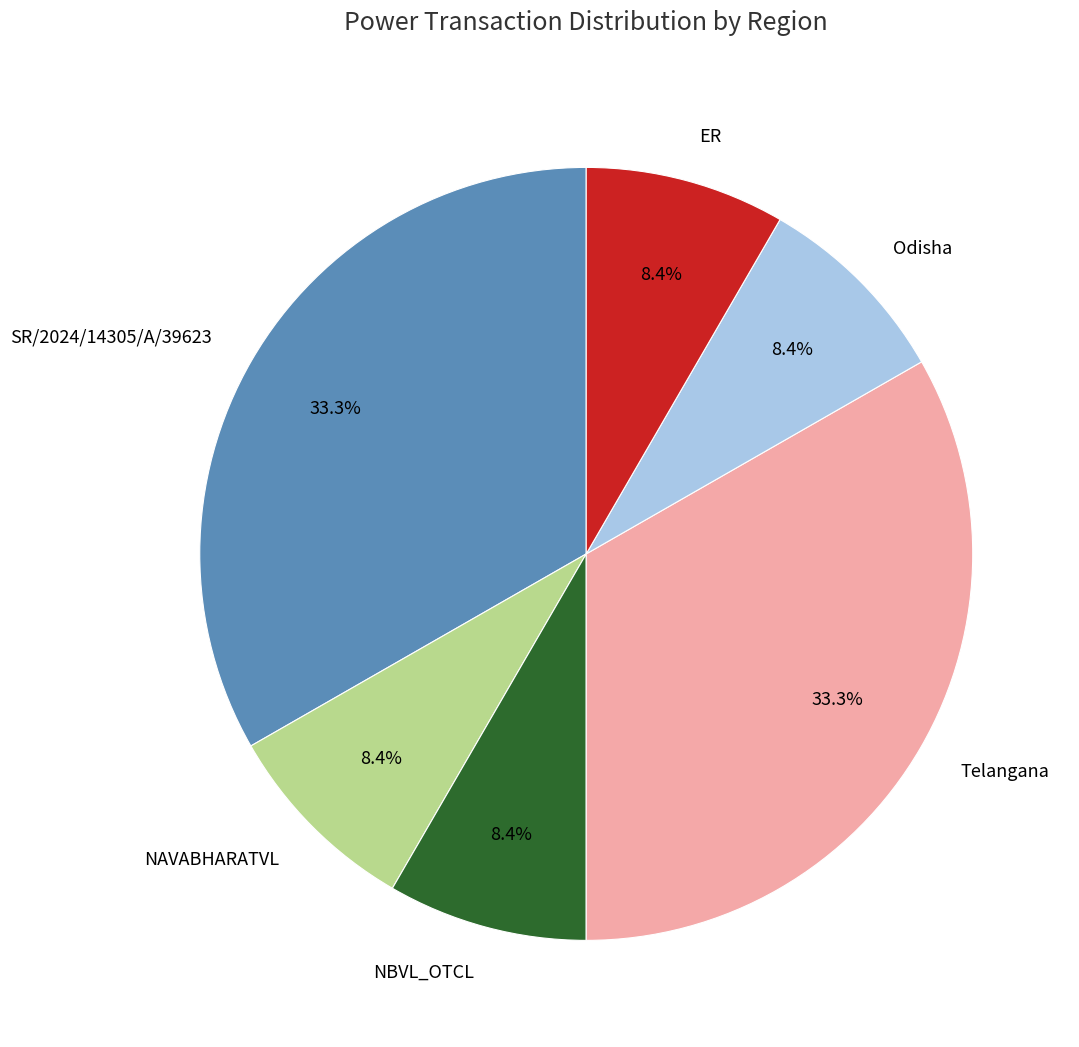

Count the number of slices in the pie.

6